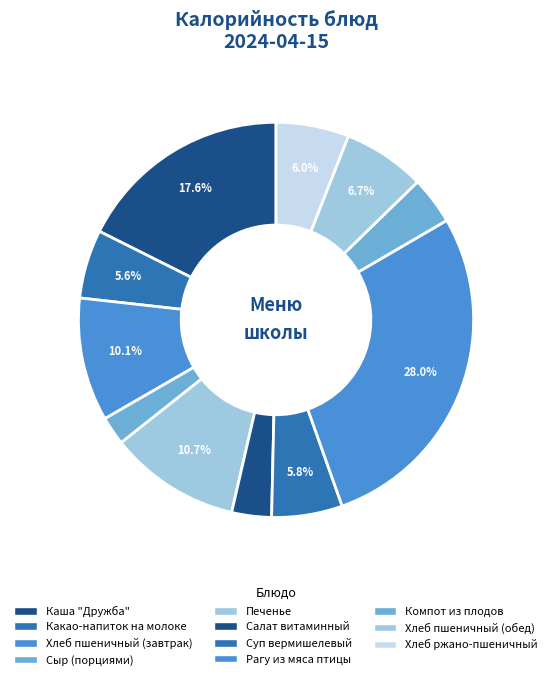

True or false: Хлеб пшеничный (обед) accounts for 7% of the total.

True